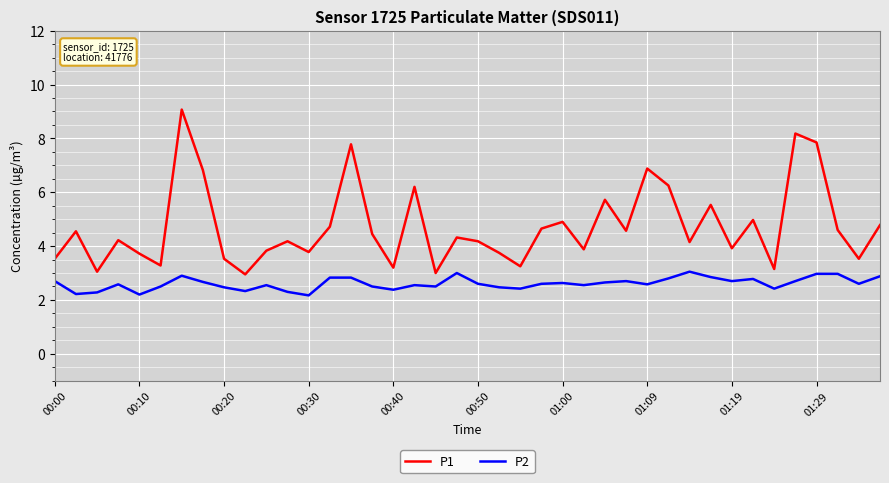

List the series in order of their overall mean, lowest first.

P2, P1